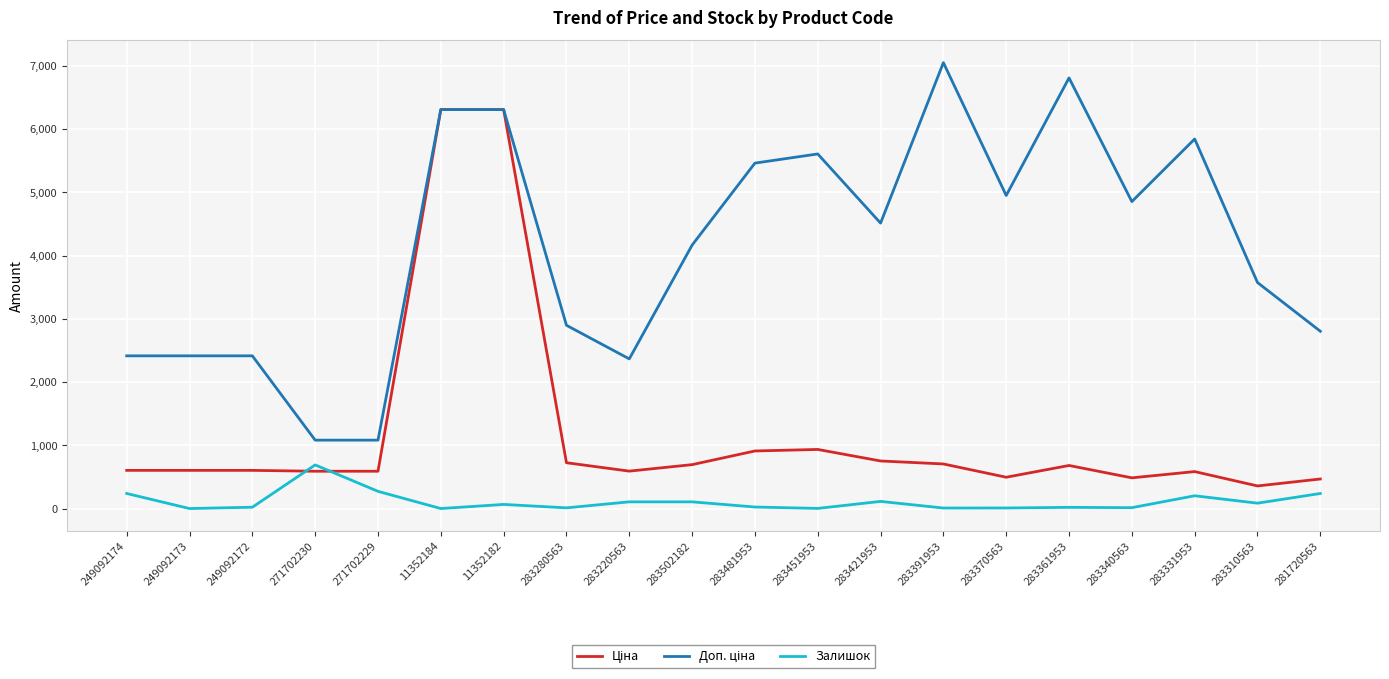

What is the highest value of the Залишок series?

690.0